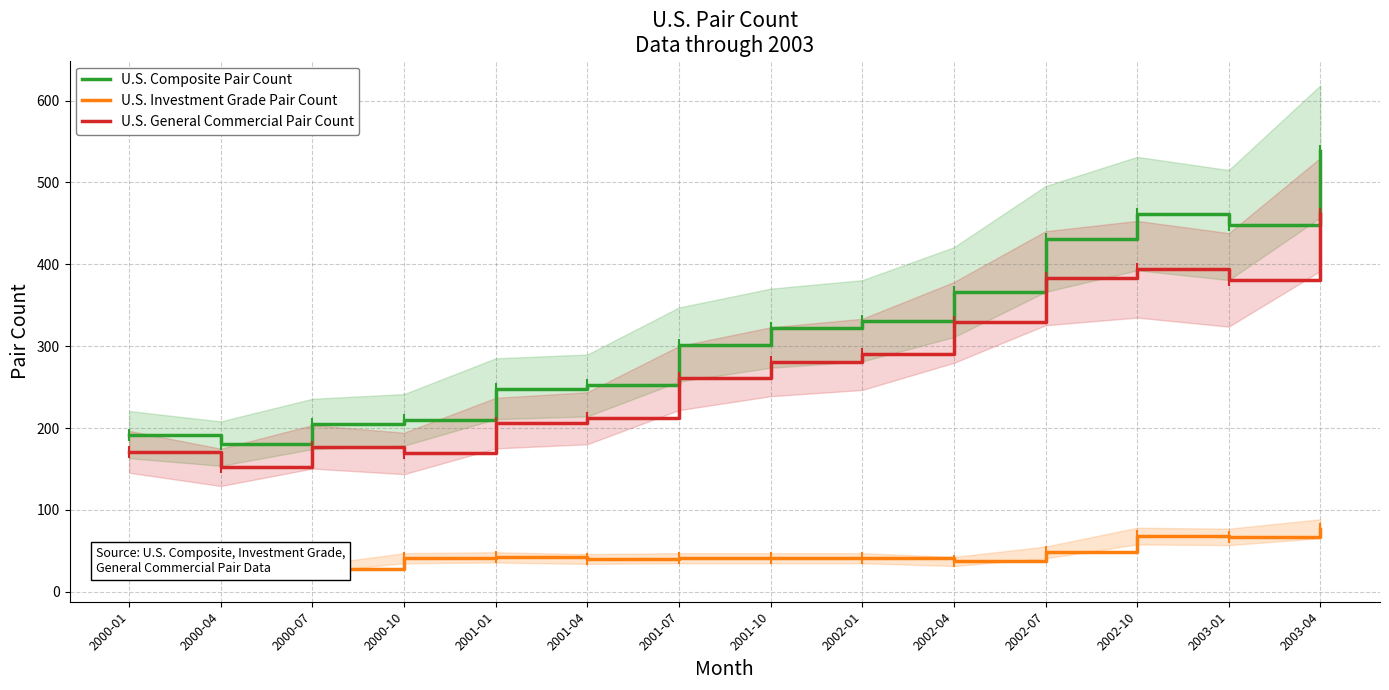

The value of U.S. Composite Pair Count at 2001-10 is 483. True or false?

False